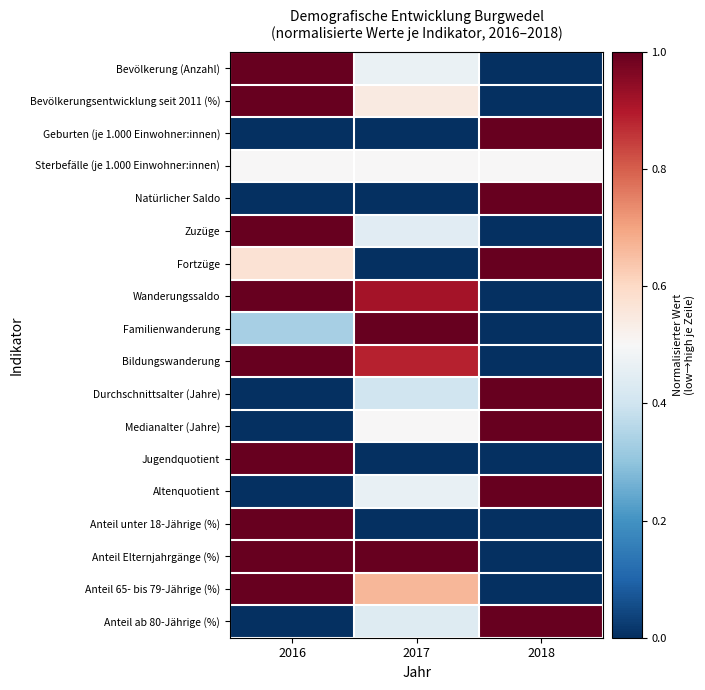

What is the difference between the highest and lowest values at 2017?

1.0